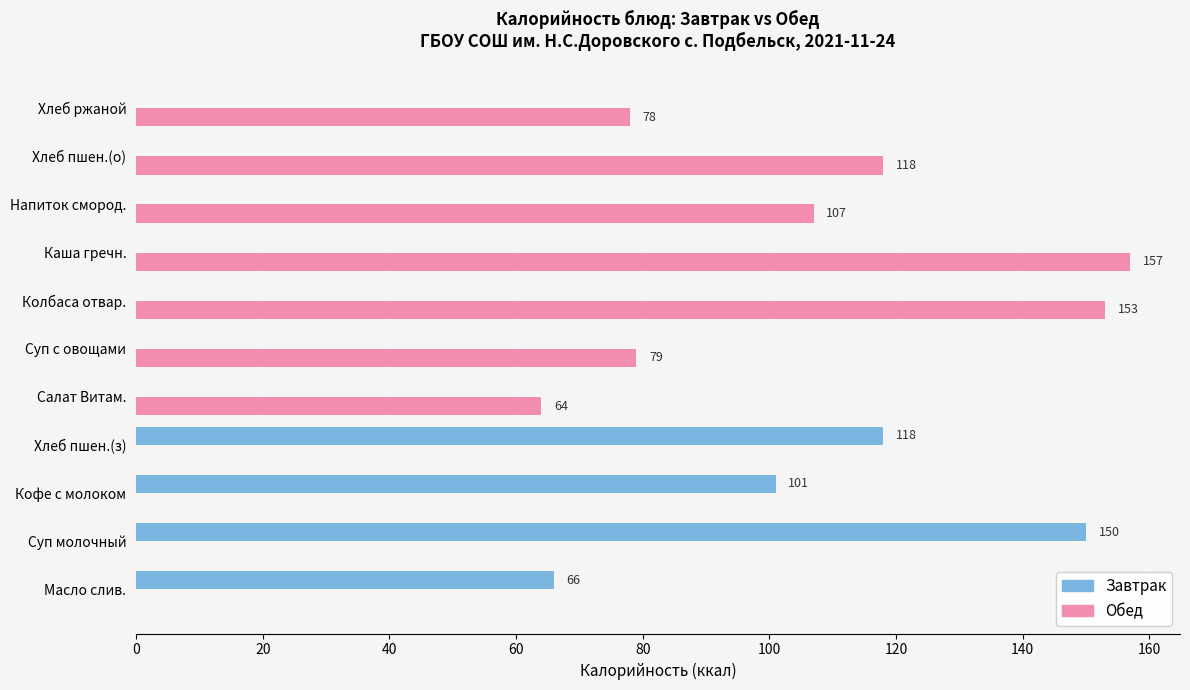

What is the sum of all Обед values?

756